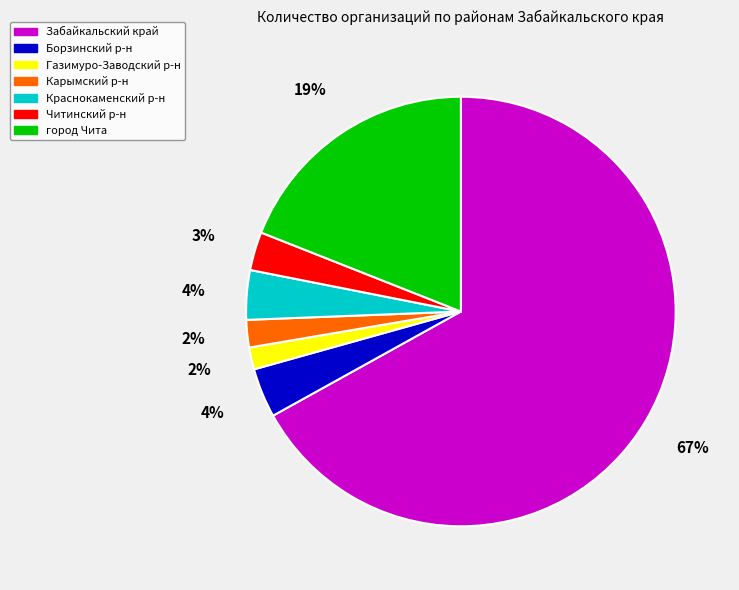

To the nearest percent, what is the average slice percentage?

14%